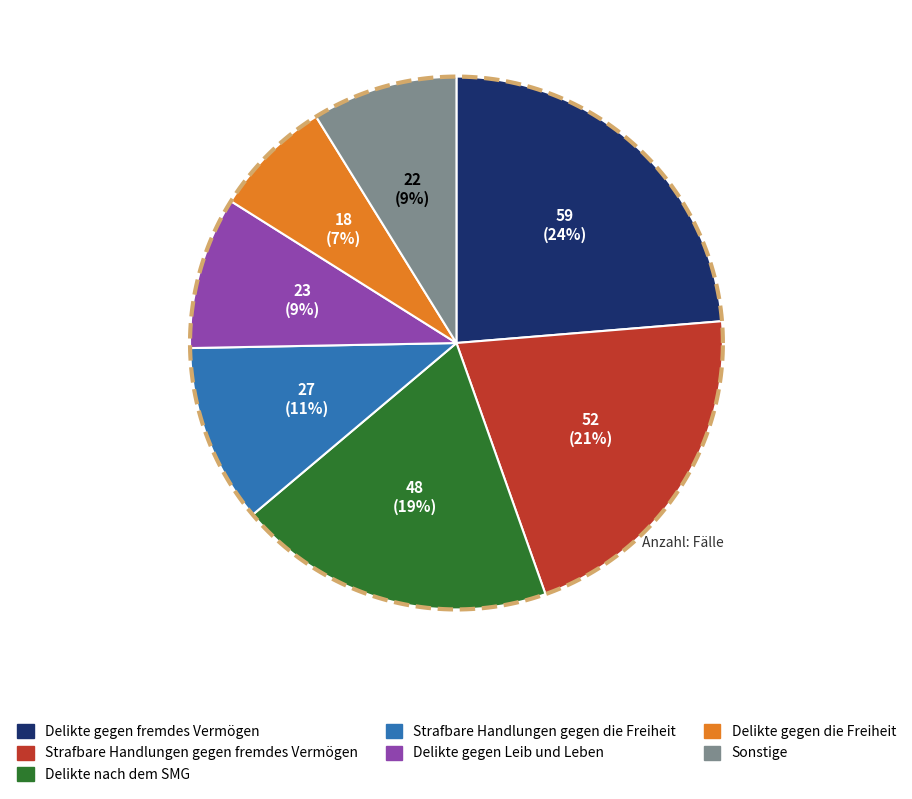

To the nearest percent, what is the difference between the Strafbare Handlungen gegen fremdes Vermögen and Delikte gegen Leib und Leben slice percentages?

12%